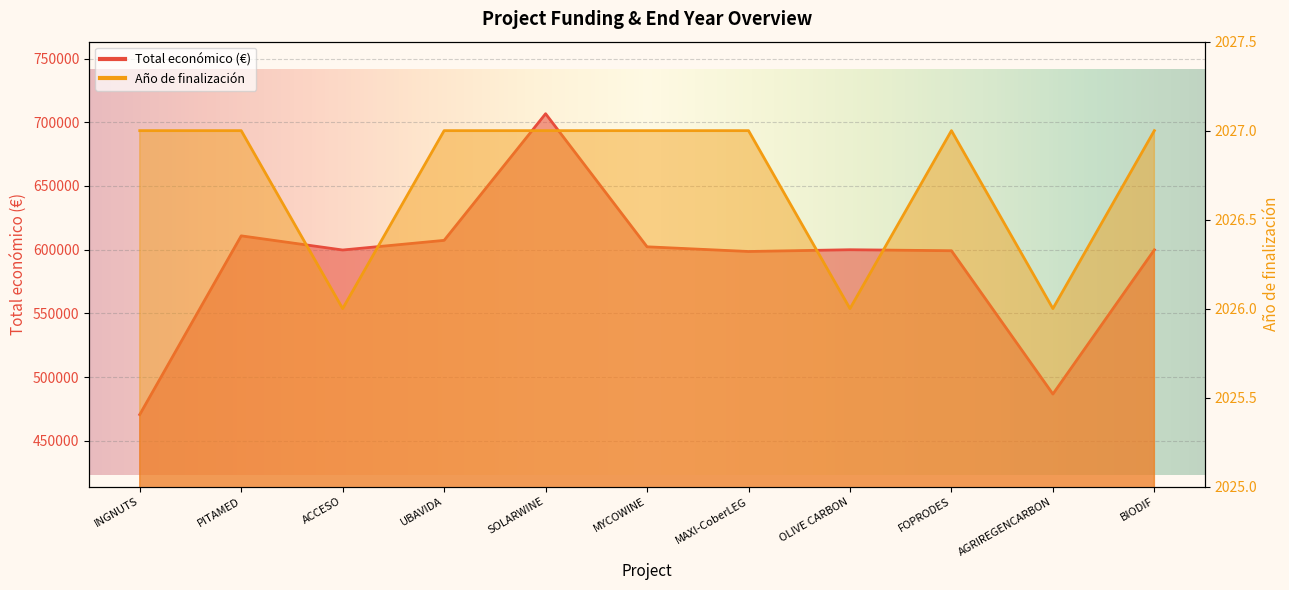

List the series in order of their peak value, highest first.

Total económico, Año de finalización